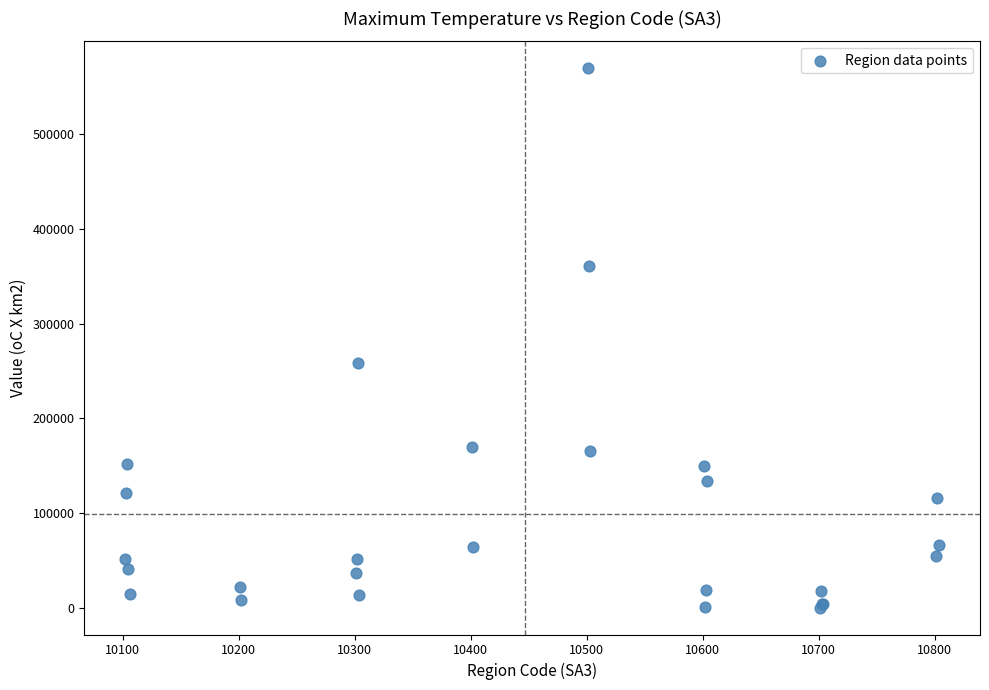

What Y value in the scatter plot is closest to 284814?

258610.0